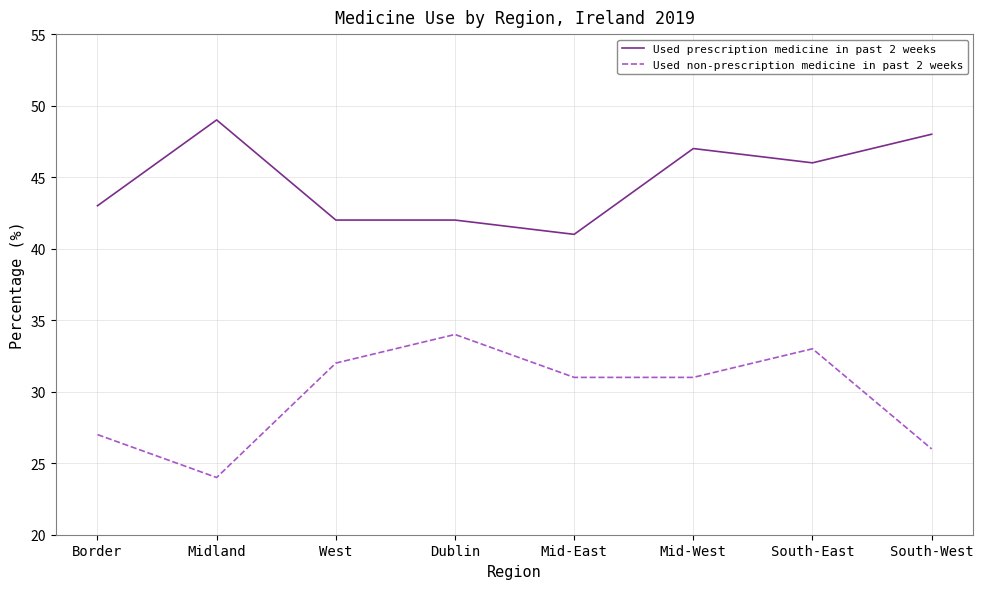

Reading left to right, what are all the values shown in this chart?

Used prescription medicine in past 2 weeks: Border=43	Midland=49	West=42	Dublin=42	Mid-East=41	Mid-West=47	South-East=46	South-West=48
Used non-prescription medicine in past 2 weeks: Border=27	Midland=24	West=32	Dublin=34	Mid-East=31	Mid-West=31	South-East=33	South-West=26